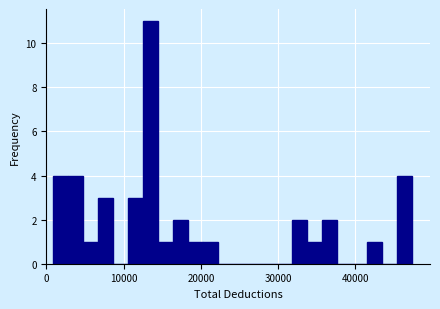

Around what value on the x-axis is the tallest bar? Give the approximate position of its centre, as read against the axis.

13000